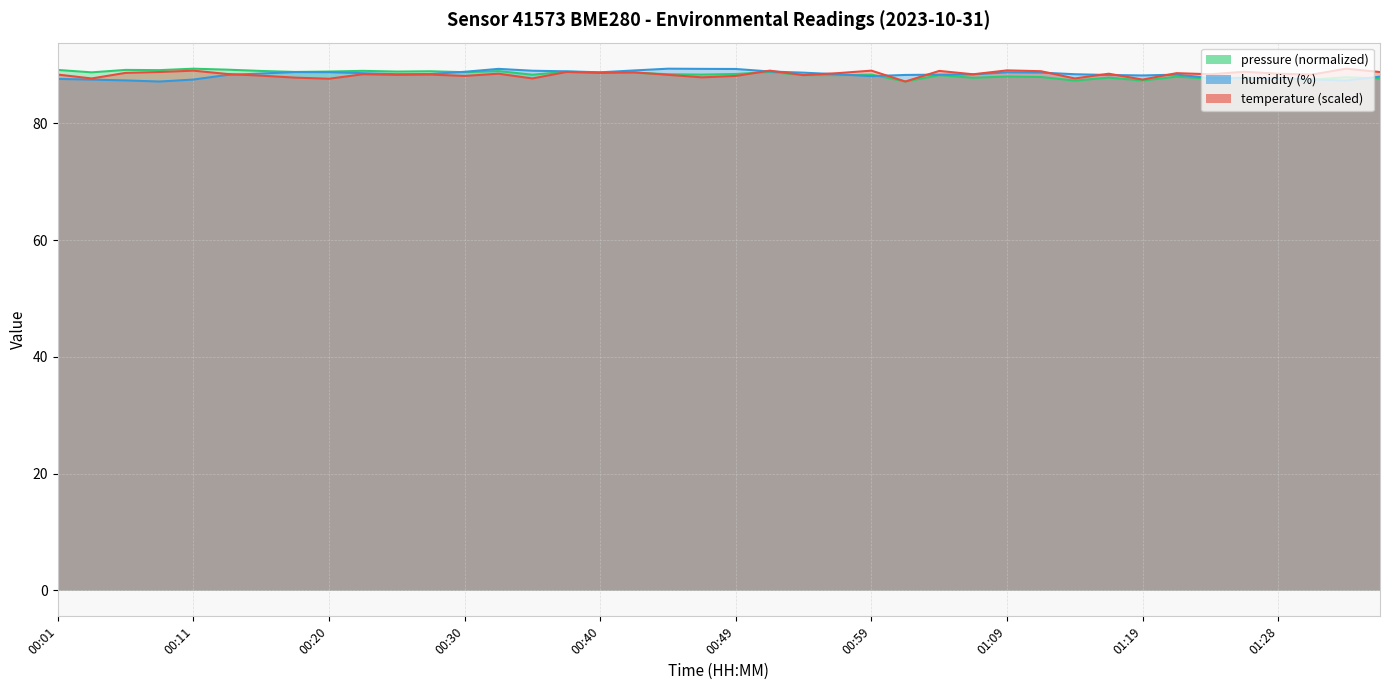

After their last crossing, which series has the higher values: temperature or humidity?

temperature